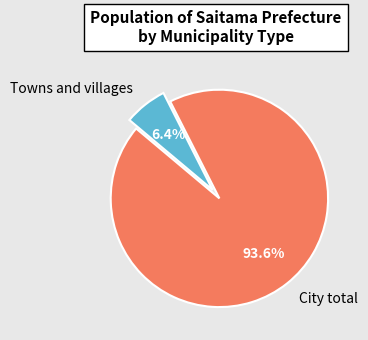

The Towns and villages slice represents 6% of the pie. True or false?

True